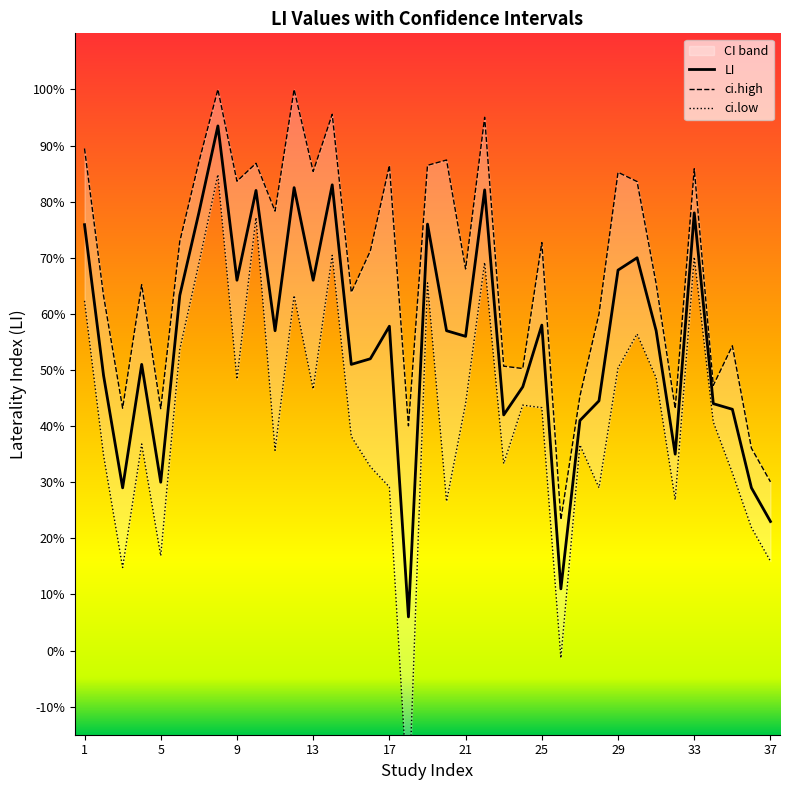

What is the sum of the ci.high values at 24 and 15?

1.1